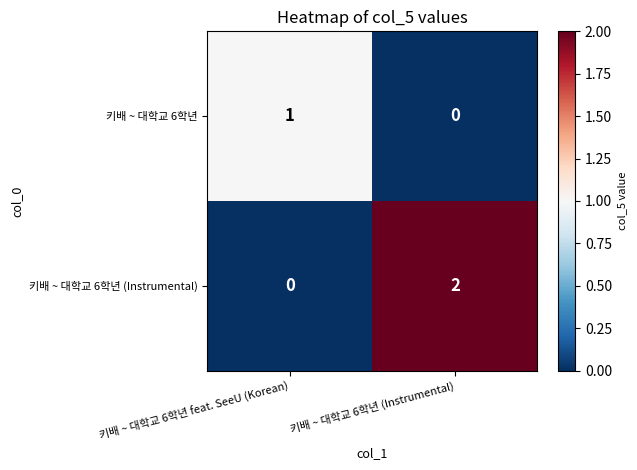

Which series has the widest spread of values?

키배 ~ 대학교 6학년 (Instrumental)